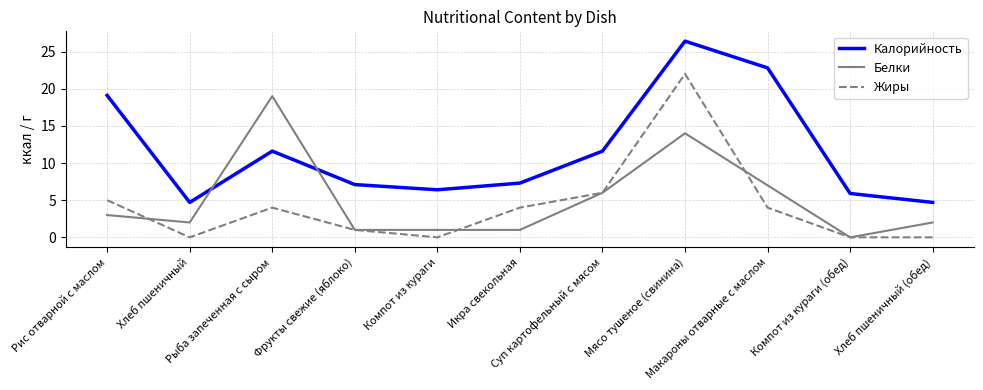

True or false: Жиры and Белки cross at least once.

True